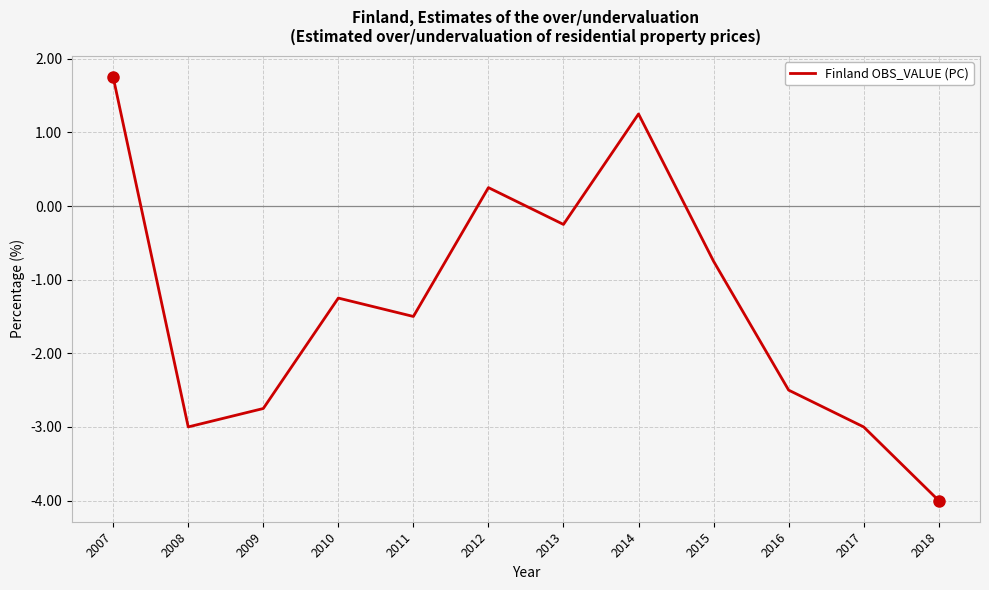

What is the change in value from 2009 to 2014?

+4.0